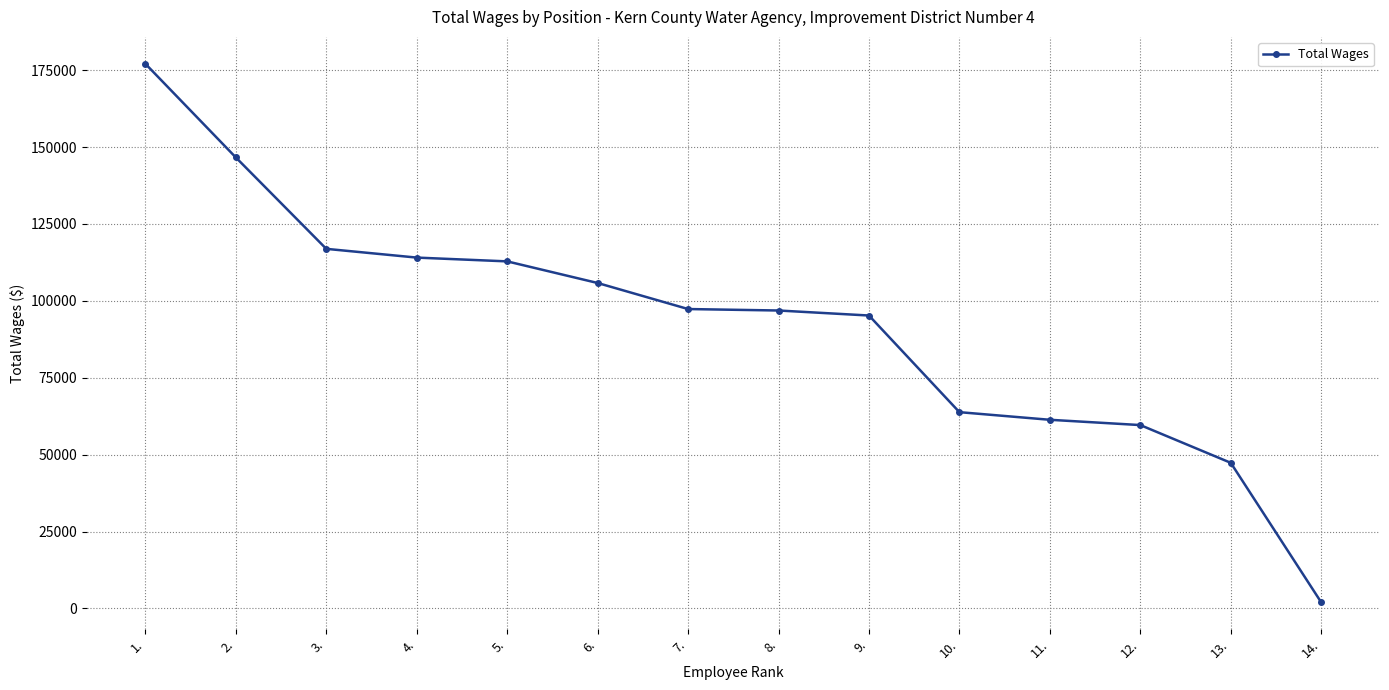

What position from the right is 5.?

10